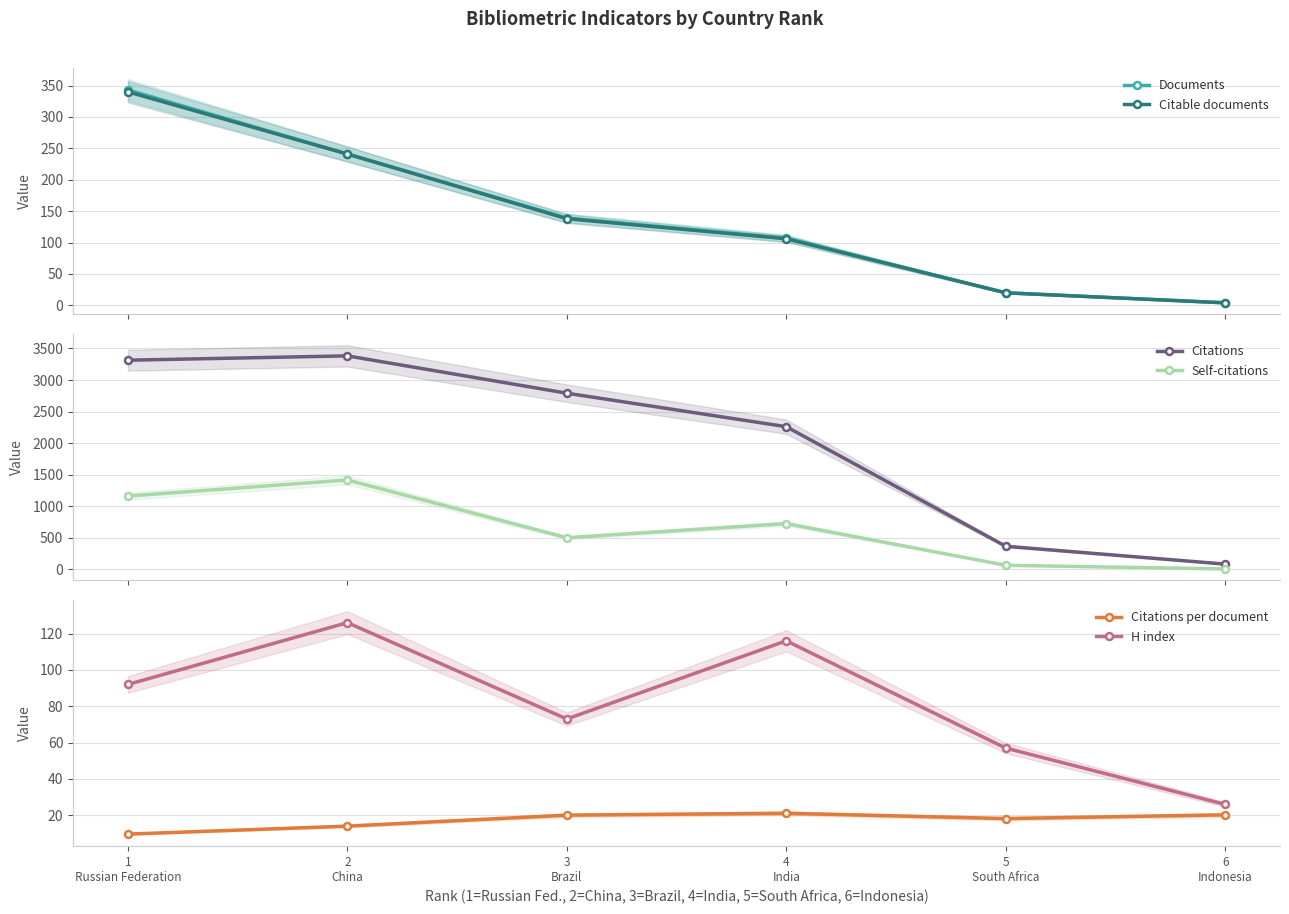

At which label does H index reach its peak?

2
China